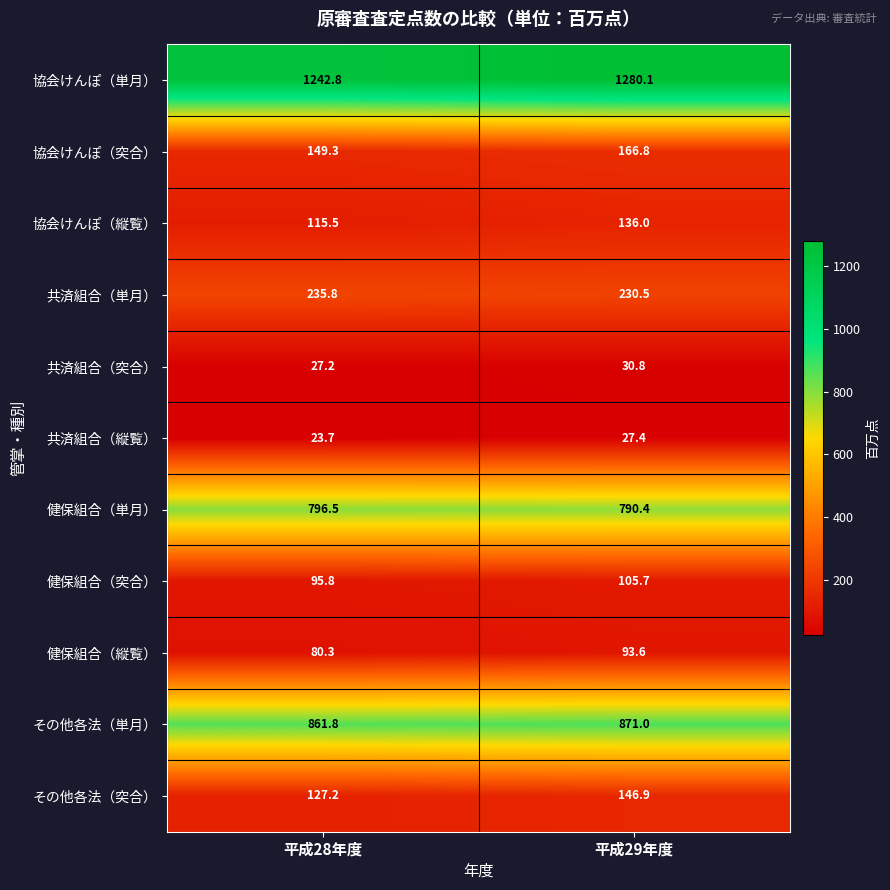

Reading right to left, transcribe all the data shown in this chart.

協会けんぽ（単月）: 1280.1	1242.8
協会けんぽ（突合）: 166.8	149.3
協会けんぽ（縦覧）: 136.0	115.5
共済組合（単月）: 230.5	235.8
共済組合（突合）: 30.8	27.2
共済組合（縦覧）: 27.4	23.7
健保組合（単月）: 790.4	796.5
健保組合（突合）: 105.7	95.8
健保組合（縦覧）: 93.6	80.3
その他各法（単月）: 871.0	861.8
その他各法（突合）: 146.9	127.2